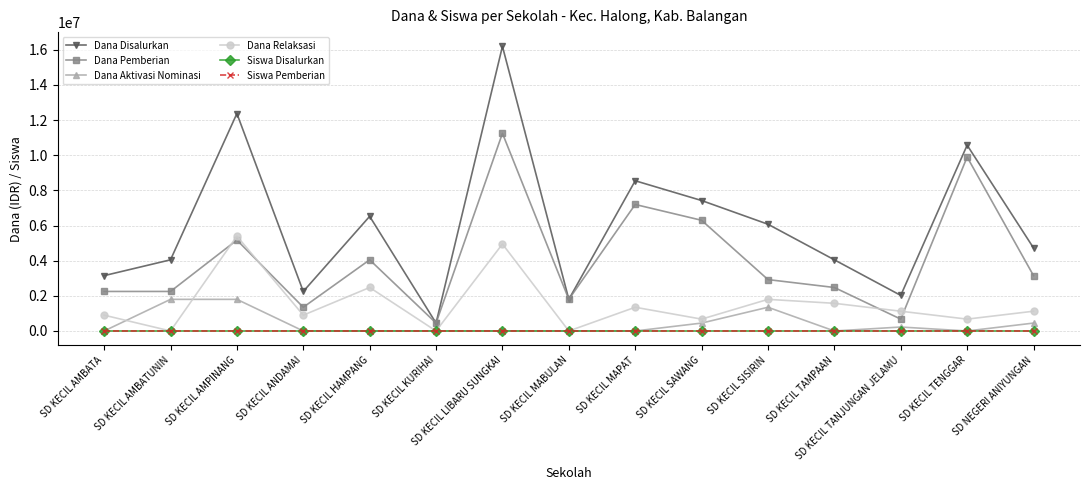

What is the label of the 2nd point from the left?

SD KECIL AMBATUNIN